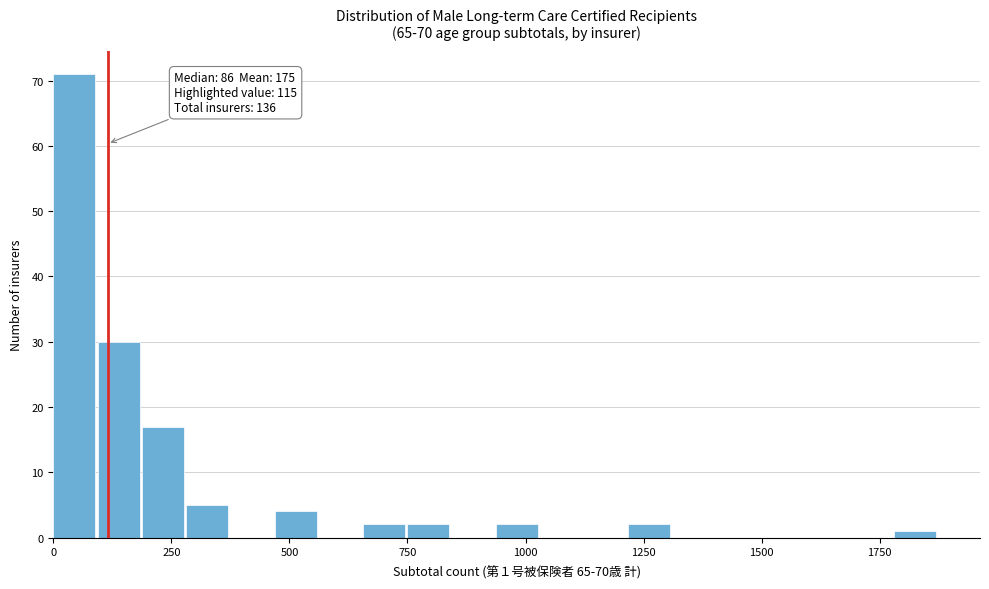

Read against the x-axis, roughly where is the centre of the tallest bar?

50